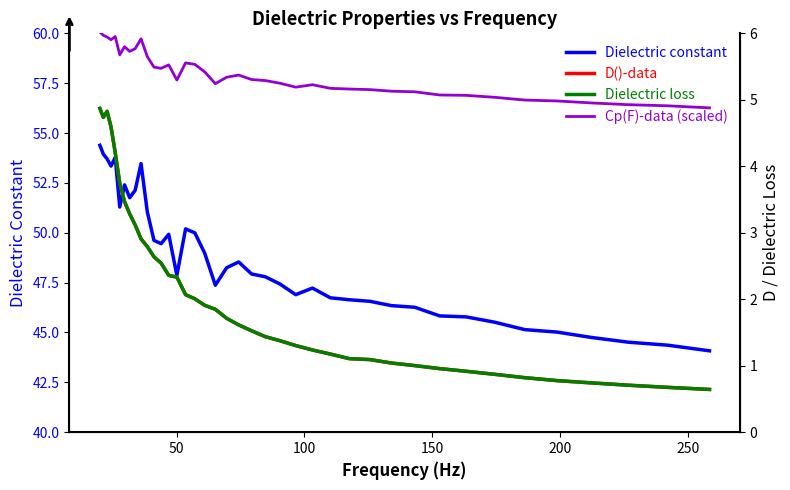

True or false: Dielectric constant has more than 0 interior local peaks.

True